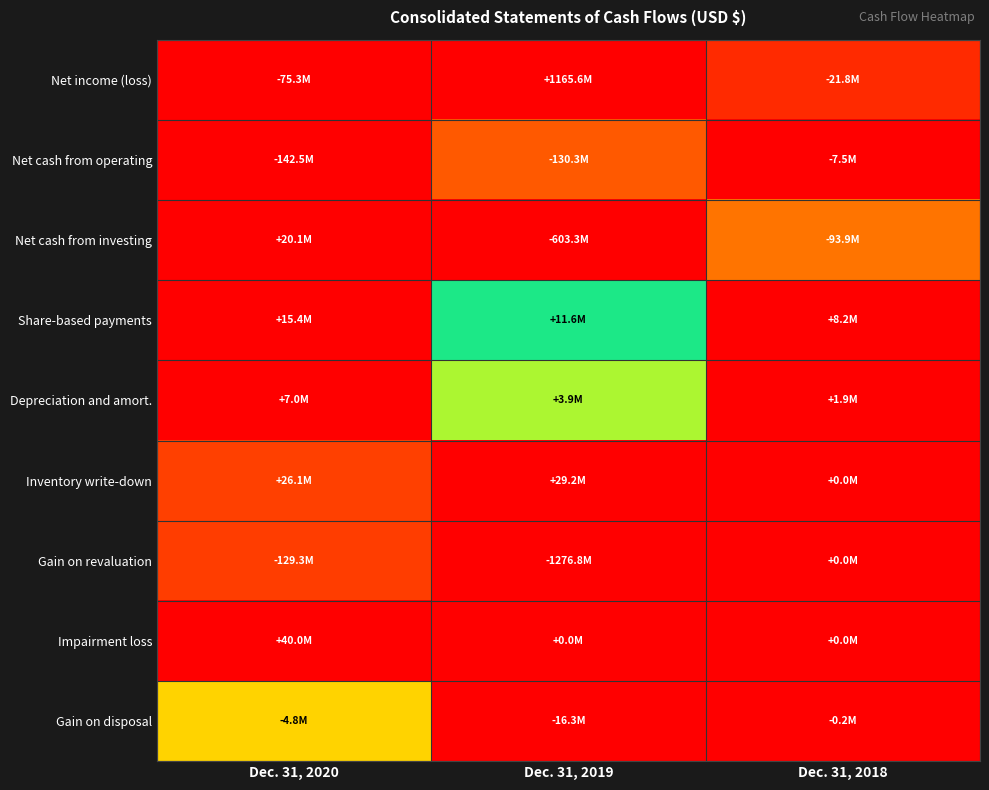

Reading left to right, what are all the values shown in this chart?

Net income (loss): Dec. 31, 2020=0.0	Dec. 31, 2019=1.0	Dec. 31, 2018=0.0
Net cash from operating: Dec. 31, 2020=0.0	Dec. 31, 2019=0.1	Dec. 31, 2018=1.0
Net cash from investing: Dec. 31, 2020=1.0	Dec. 31, 2019=0.0	Dec. 31, 2018=0.8
Share-based payments: Dec. 31, 2020=1.0	Dec. 31, 2019=0.5	Dec. 31, 2018=0.0
Depreciation and amort.: Dec. 31, 2020=1.0	Dec. 31, 2019=0.4	Dec. 31, 2018=0.0
Inventory write-down: Dec. 31, 2020=0.9	Dec. 31, 2019=1.0	Dec. 31, 2018=0.0
Gain on revaluation: Dec. 31, 2020=0.9	Dec. 31, 2019=0.0	Dec. 31, 2018=1.0
Impairment loss: Dec. 31, 2020=1.0	Dec. 31, 2019=0.0	Dec. 31, 2018=0.0
Gain on disposal: Dec. 31, 2020=0.7	Dec. 31, 2019=0.0	Dec. 31, 2018=1.0